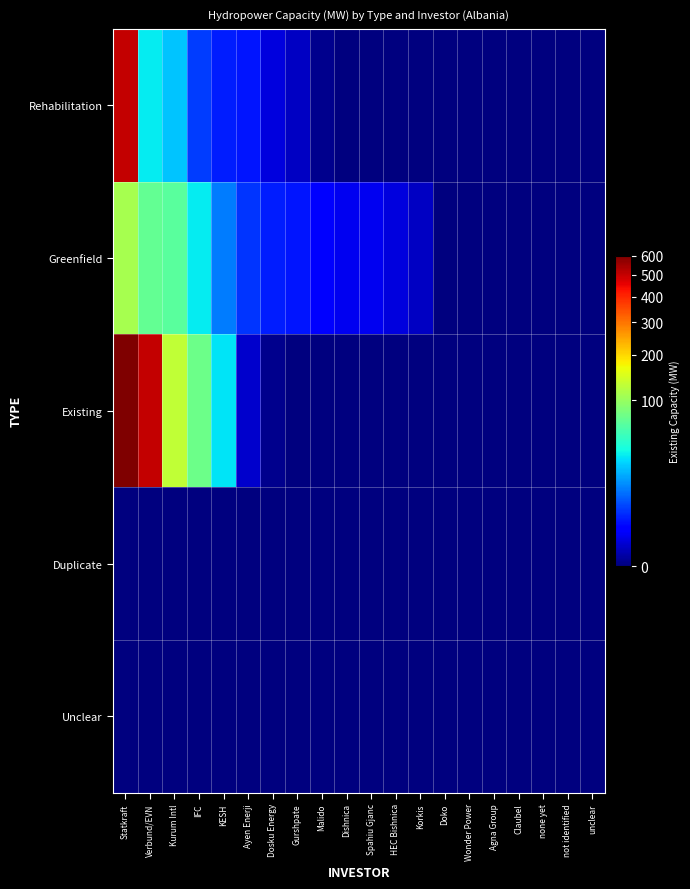

Reading right to left, transcribe all the data shown in this chart.

Rehabilitation: unclear=0.0	not identified=0.0	none yet=0.0	Claubel=0.0	Agna Group=0.0	Wonder Power=0.0	Doko=0.0	Korkis=0.0	HEC Bishnica=0.0	Spahiu Gjanc=0.0	Dishnica=0.0	Malido=0.0	Gurshpate=0.2	Dosku Energy=0.5	Ayen Enerji=2.5	KESH=3.0	IFC=5.0	Kurum Intl=22.5	Verbund/EVN=32.2	Statkraft=500.0
Greenfield: unclear=0.0	not identified=0.0	none yet=0.0	Claubel=0.0	Agna Group=0.0	Wonder Power=0.0	Doko=0.0	Korkis=0.2	HEC Bishnica=0.5	Spahiu Gjanc=0.8	Dishnica=0.8	Malido=1.5	Gurshpate=2.4	Dosku Energy=2.9	Ayen Enerji=4.2	KESH=11.0	IFC=32.2	Kurum Intl=65.6	Verbund/EVN=70.0	Statkraft=111.0
Existing: unclear=0.0	not identified=0.0	none yet=0.0	Claubel=0.0	Agna Group=0.0	Wonder Power=0.0	Doko=0.0	Korkis=0.0	HEC Bishnica=0.0	Spahiu Gjanc=0.0	Dishnica=0.0	Malido=0.0	Gurshpate=0.0	Dosku Energy=0.0	Ayen Enerji=0.3	KESH=30.0	IFC=75.0	Kurum Intl=130.0	Verbund/EVN=500.0	Statkraft=600.0
Duplicate: unclear=0.0	not identified=0.0	none yet=0.0	Claubel=0.0	Agna Group=0.0	Wonder Power=0.0	Doko=0.0	Korkis=0.0	HEC Bishnica=0.0	Spahiu Gjanc=0.0	Dishnica=0.0	Malido=0.0	Gurshpate=0.0	Dosku Energy=0.0	Ayen Enerji=0.0	KESH=0.0	IFC=0.0	Kurum Intl=0.0	Verbund/EVN=0.0	Statkraft=0.0
Unclear: unclear=0.0	not identified=0.0	none yet=0.0	Claubel=0.0	Agna Group=0.0	Wonder Power=0.0	Doko=0.0	Korkis=0.0	HEC Bishnica=0.0	Spahiu Gjanc=0.0	Dishnica=0.0	Malido=0.0	Gurshpate=0.0	Dosku Energy=0.0	Ayen Enerji=0.0	KESH=0.0	IFC=0.0	Kurum Intl=0.0	Verbund/EVN=0.0	Statkraft=0.0